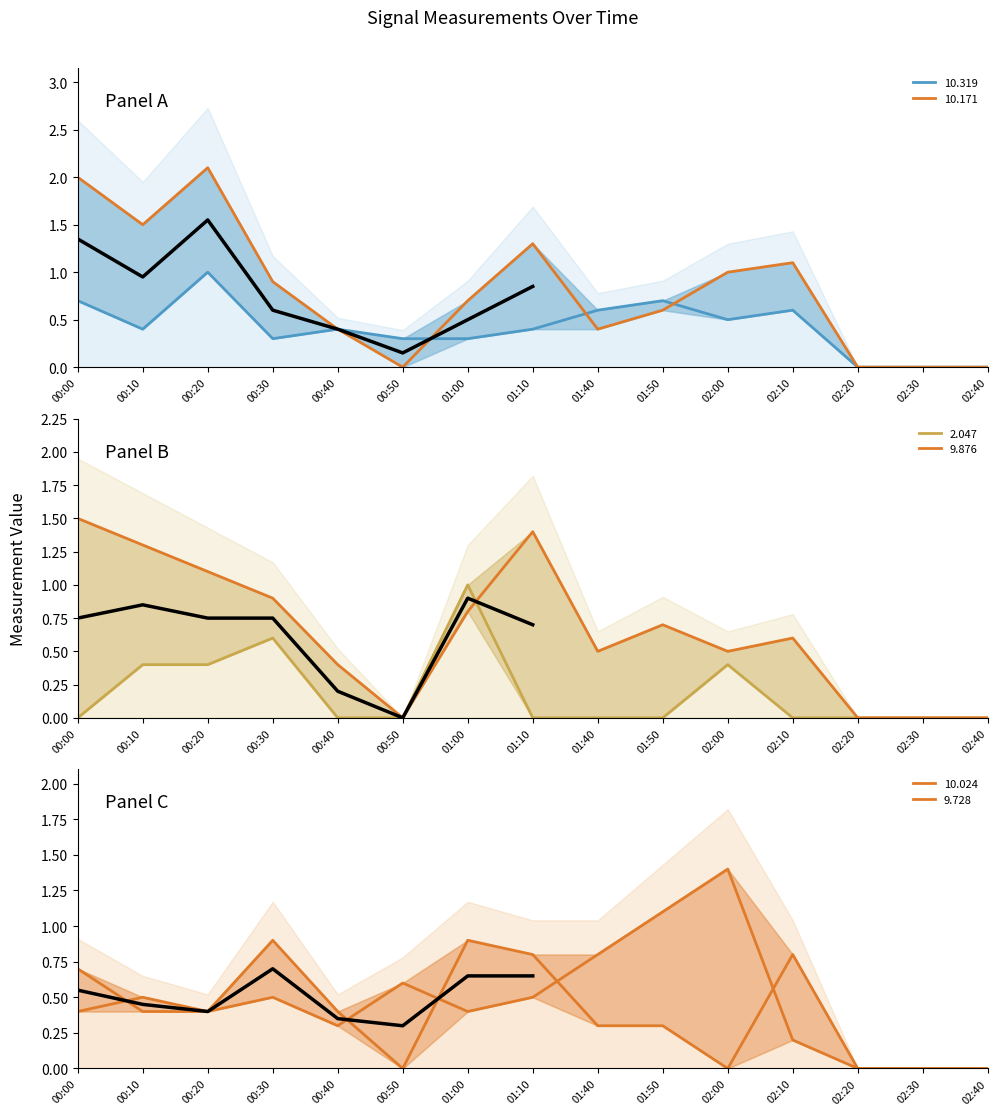

Does the chart have visible grid lines?

No